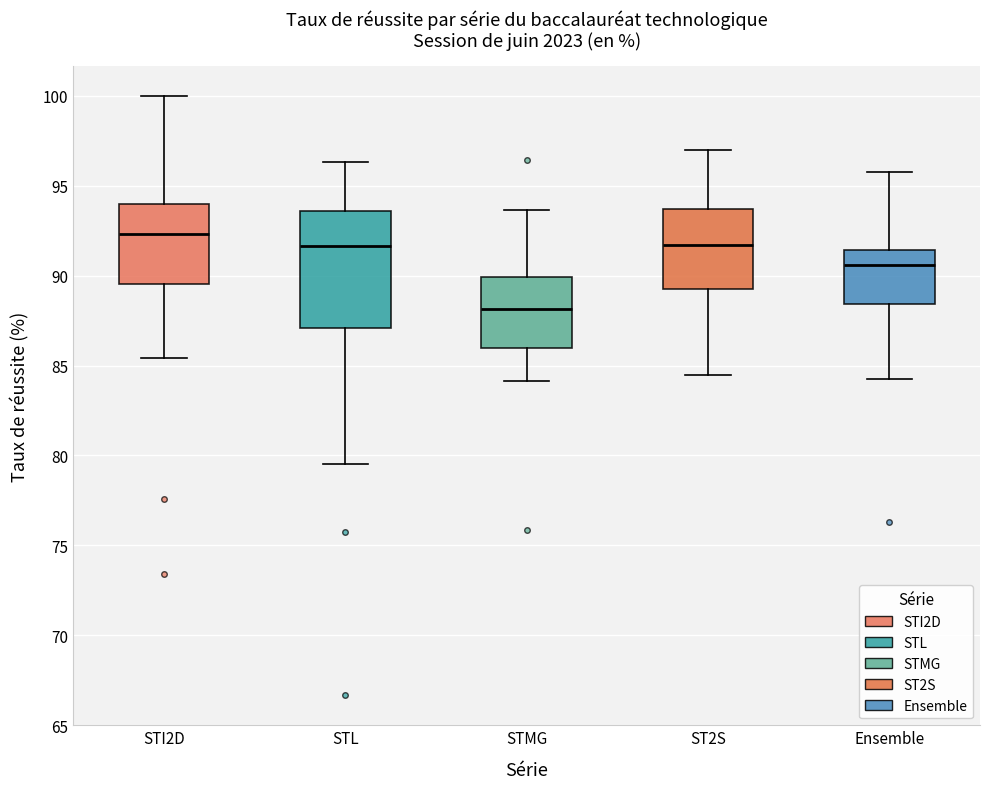

Which box is the tallest, from its lower edge to its upper edge?

STL